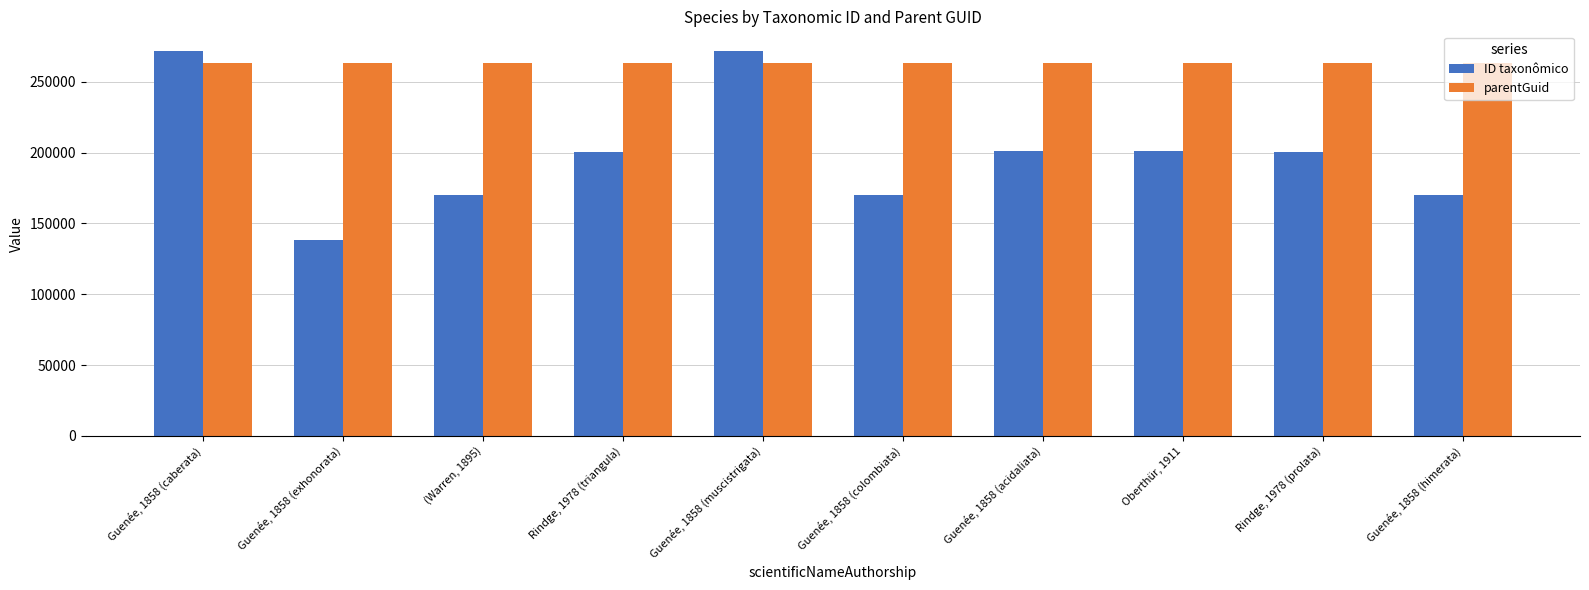

How many distinct data groups are displayed?

2